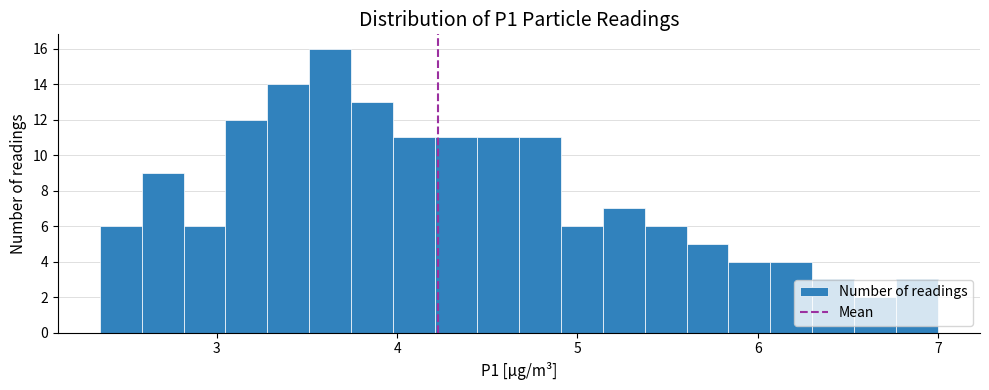

Around what value on the x-axis is the tallest bar? Give the approximate position of its centre, as read against the axis.

3.6